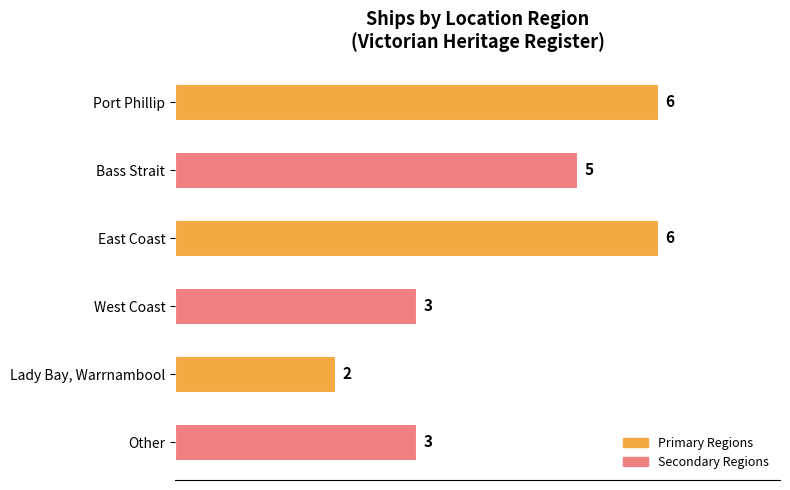

Reading top to bottom, transcribe all the data shown in this chart.

Port Phillip=6	Bass Strait=5	East Coast=6	West Coast=3	Lady Bay, Warrnambool=2	Other=3